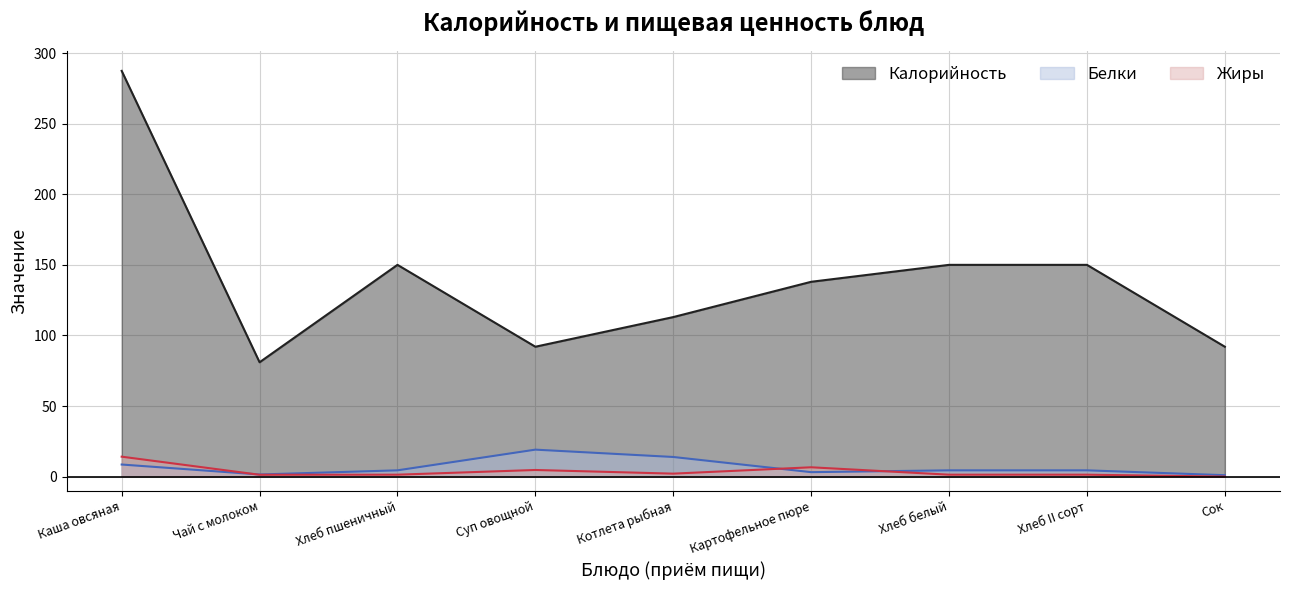

Between Хлеб II сорт and Сок, which series saw the biggest shift?

Калорийность